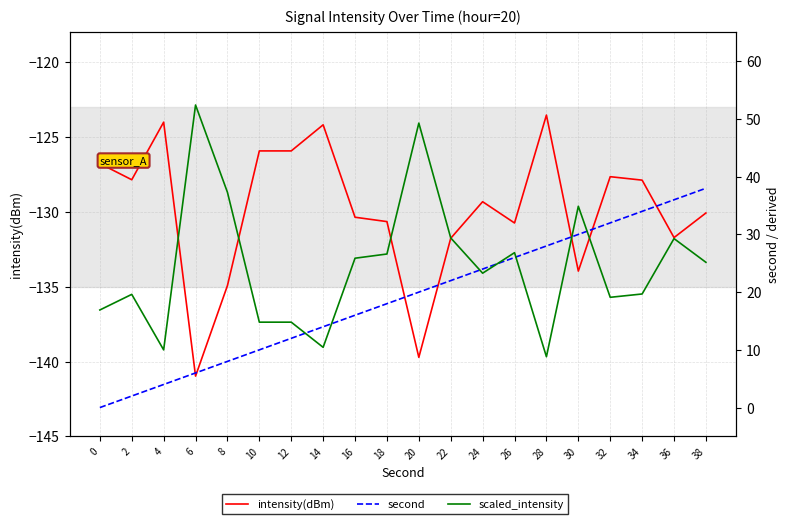

What are all the series names shown in the legend?

intensity(dBm), second, scaled_intensity